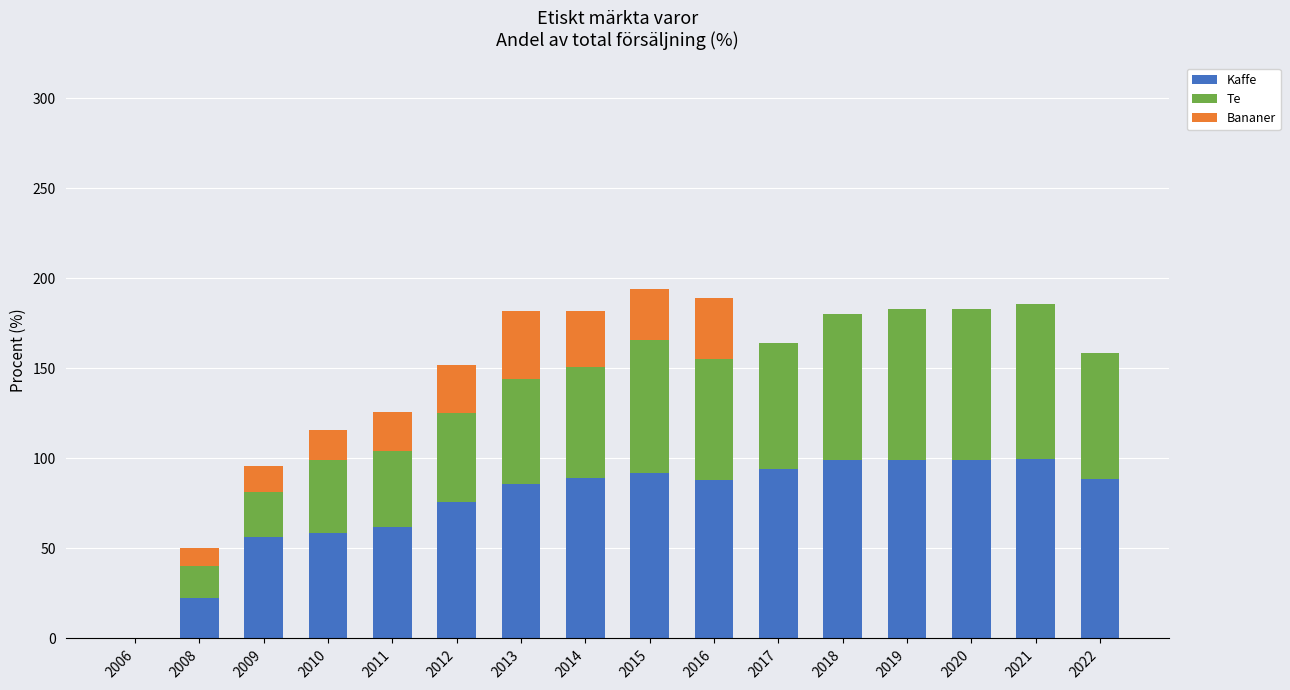

What is the highest value of the Kaffe series?

99.7